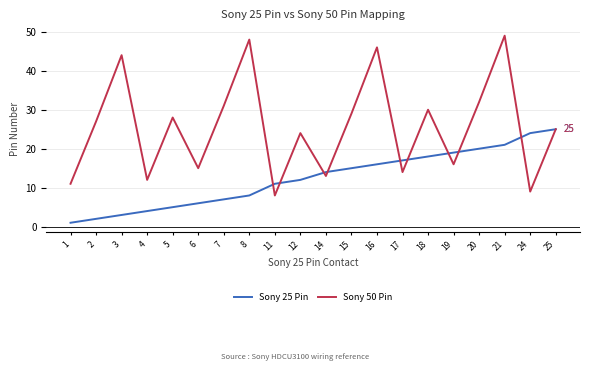

What value does the Sony 25 Pin series have at 18, to the nearest 5?

20